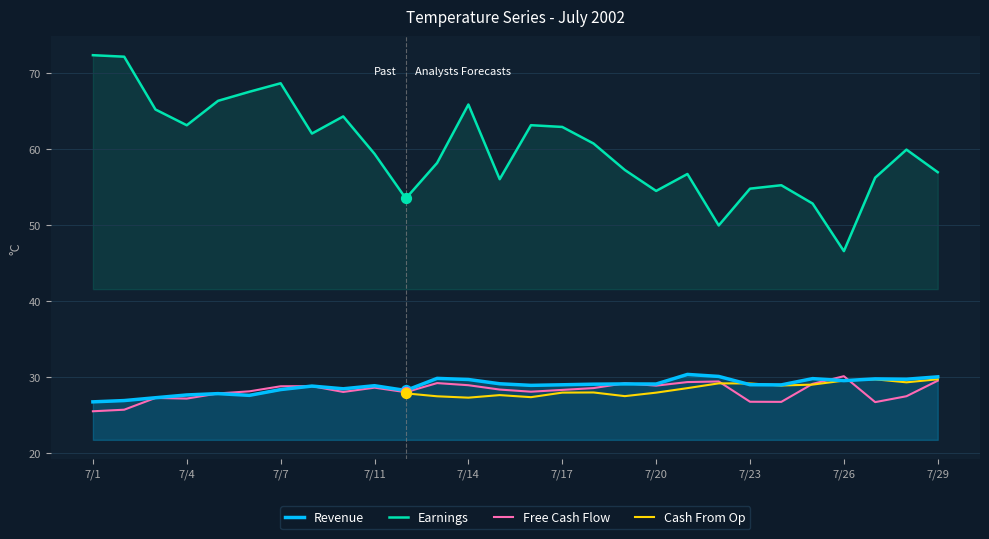

At how many categories does at least one series exceed 29?

28